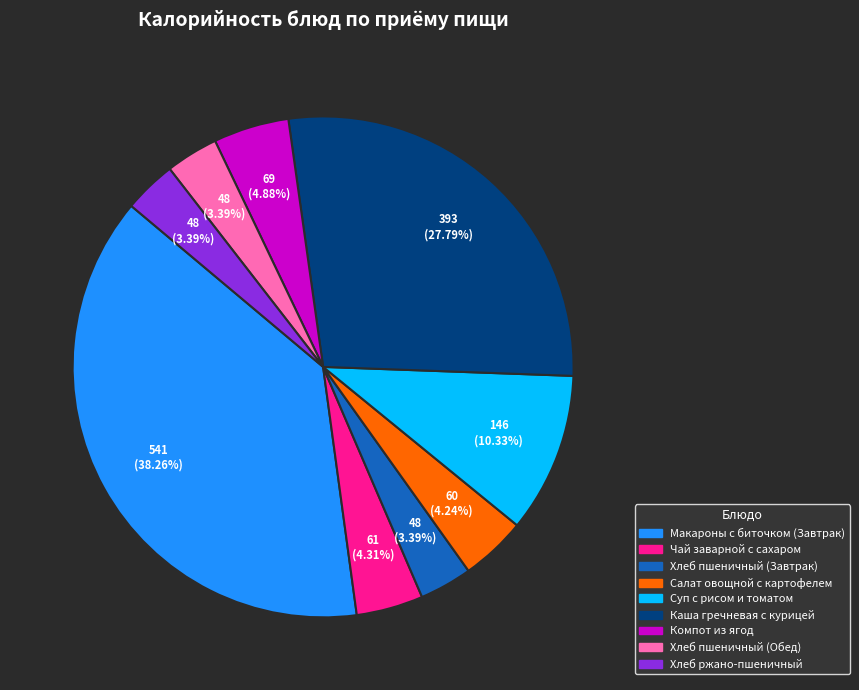

Does Каша гречневая с курицей account for over 50% of the chart?

No